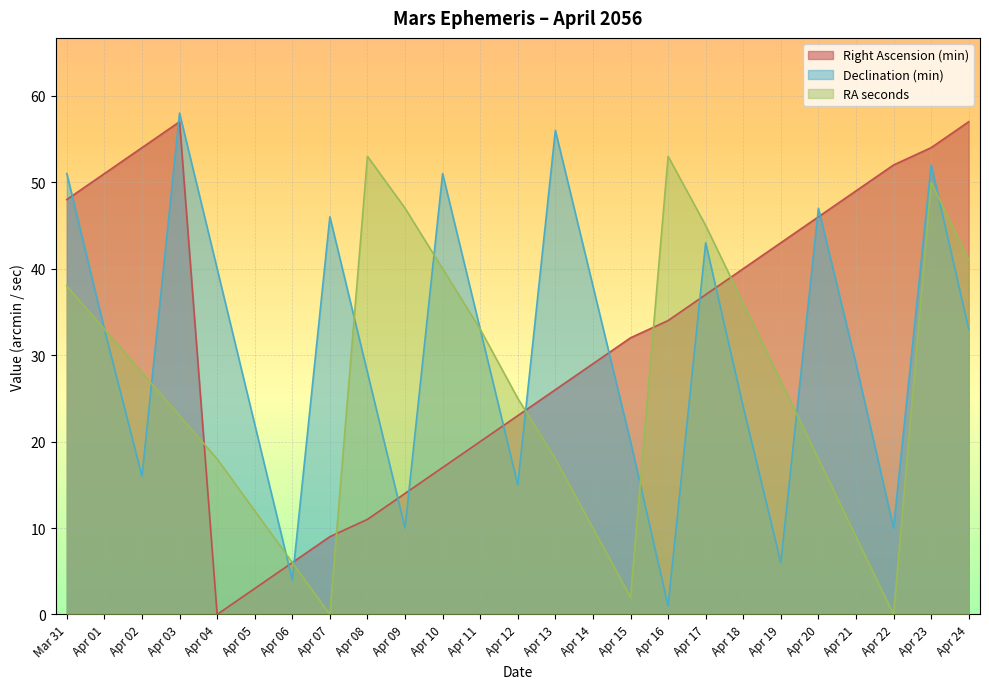

How many categories are shown in the chart?

25